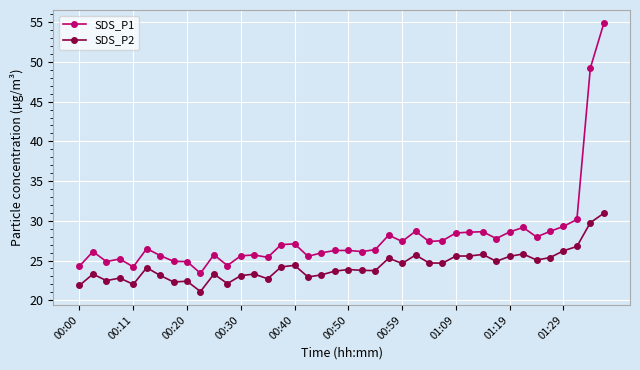

Which series has the largest total across all categories?

SDS_P1